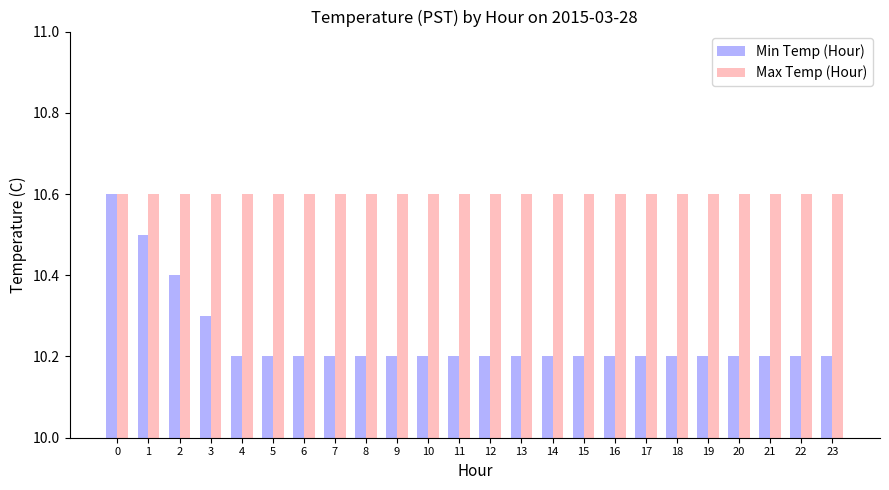

Which series has the largest range (max minus min)?

Min Temp (Hour)